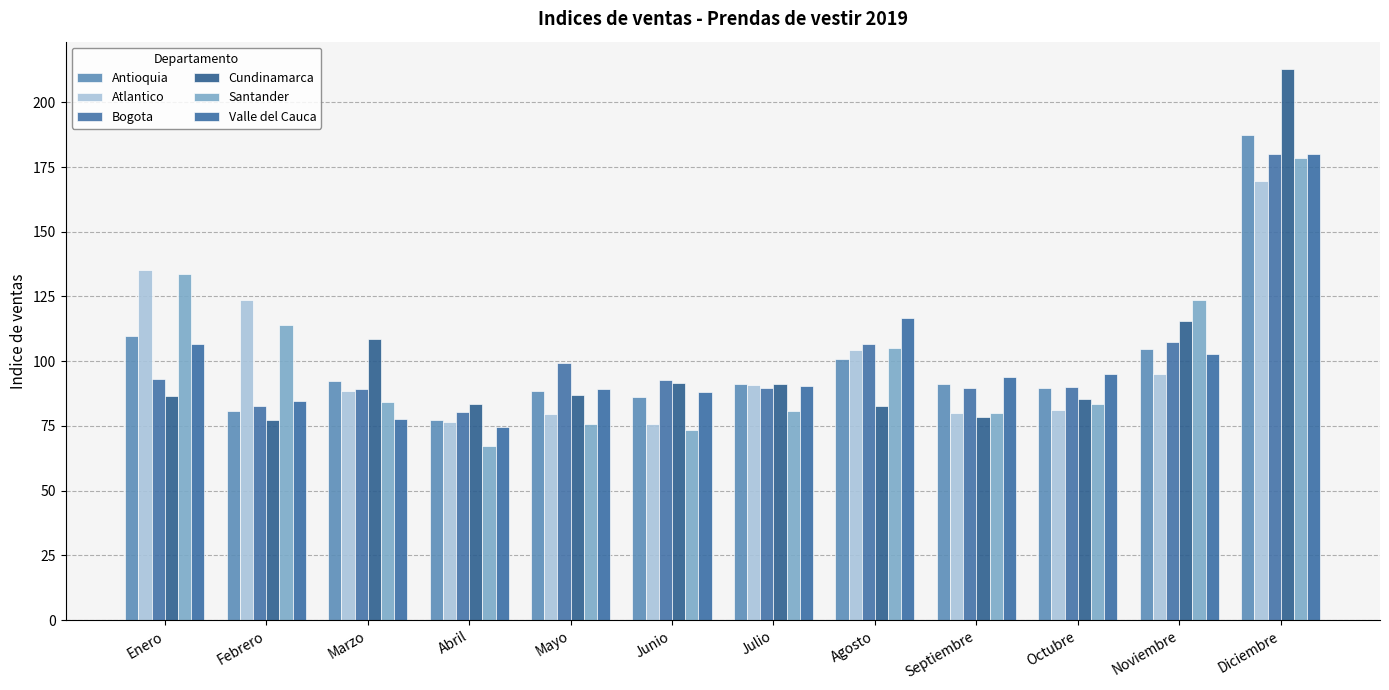

How many bars are there in each group?

6